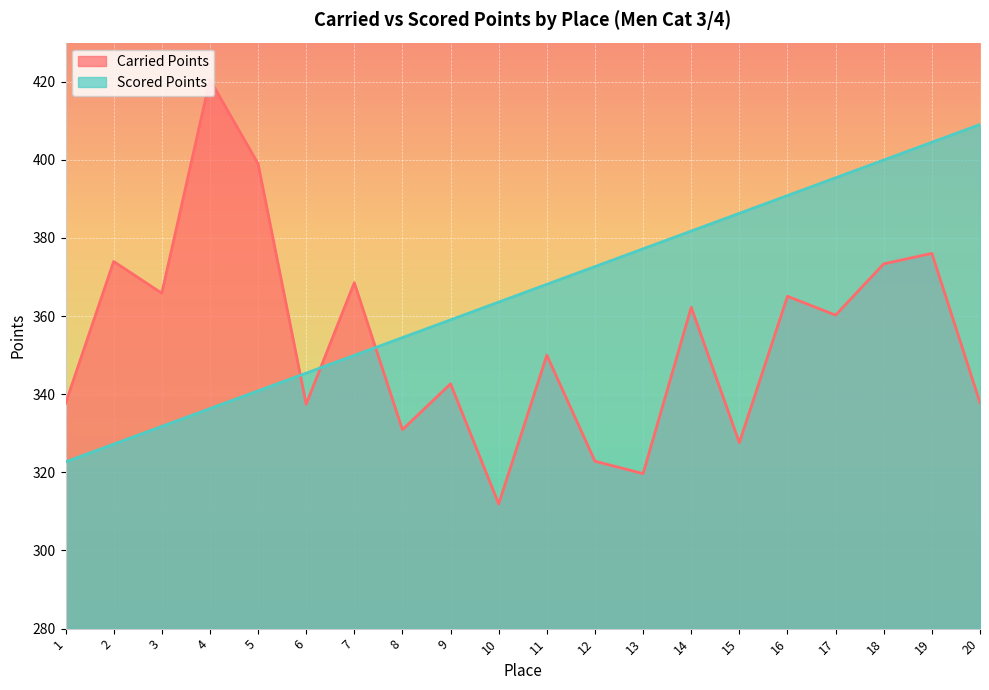

What is the average value of the Scored Points series?

365.9